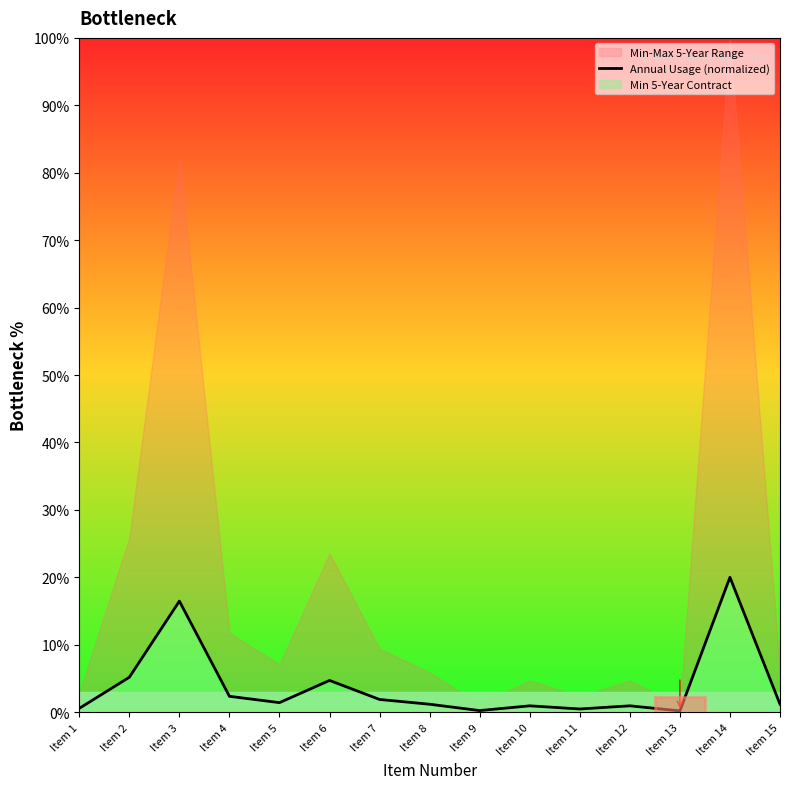

Reading right to left, what are all the values shown in this chart?

1.2	20.0	0.2	0.9	0.5	0.9	0.2	1.2	1.9	4.7	1.4	2.4	16.5	5.2	0.6